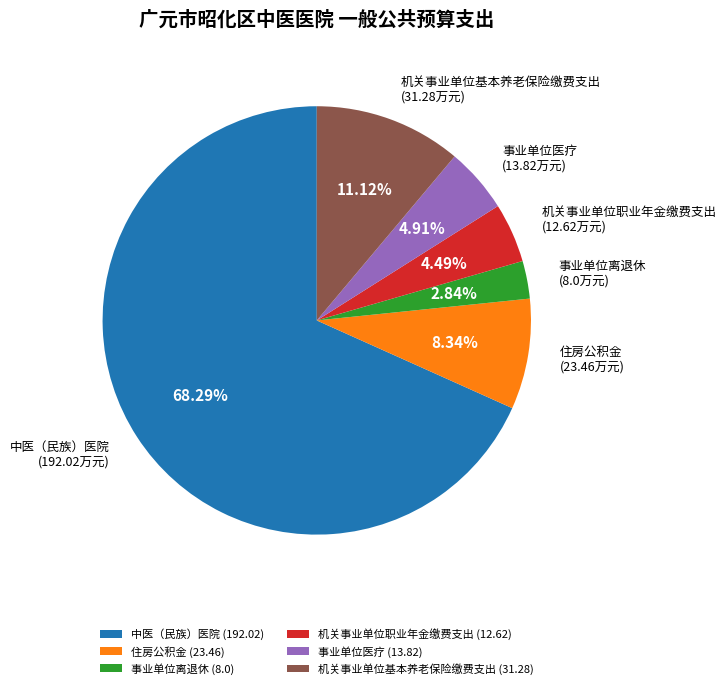

Do 机关事业单位基本养老保险缴费支出 and 事业单位医疗 together represent more than half of the pie?

No